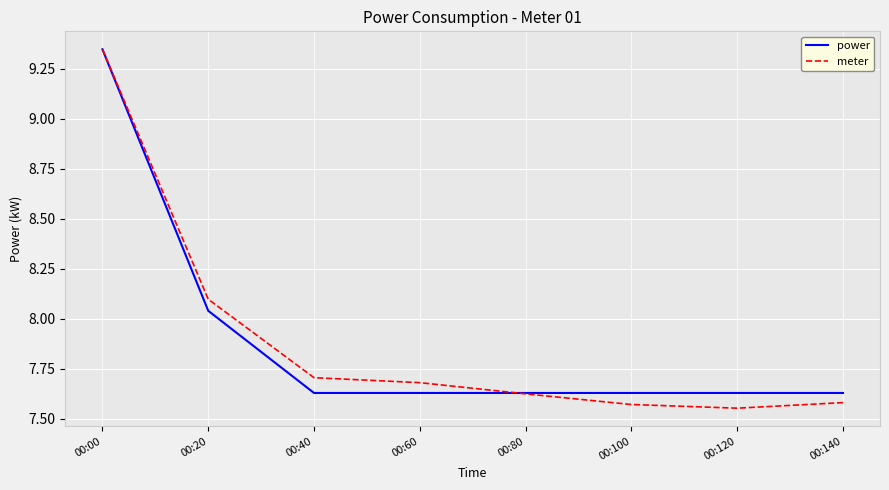

True or false: power has a value of 7.6 at 00:140.

True